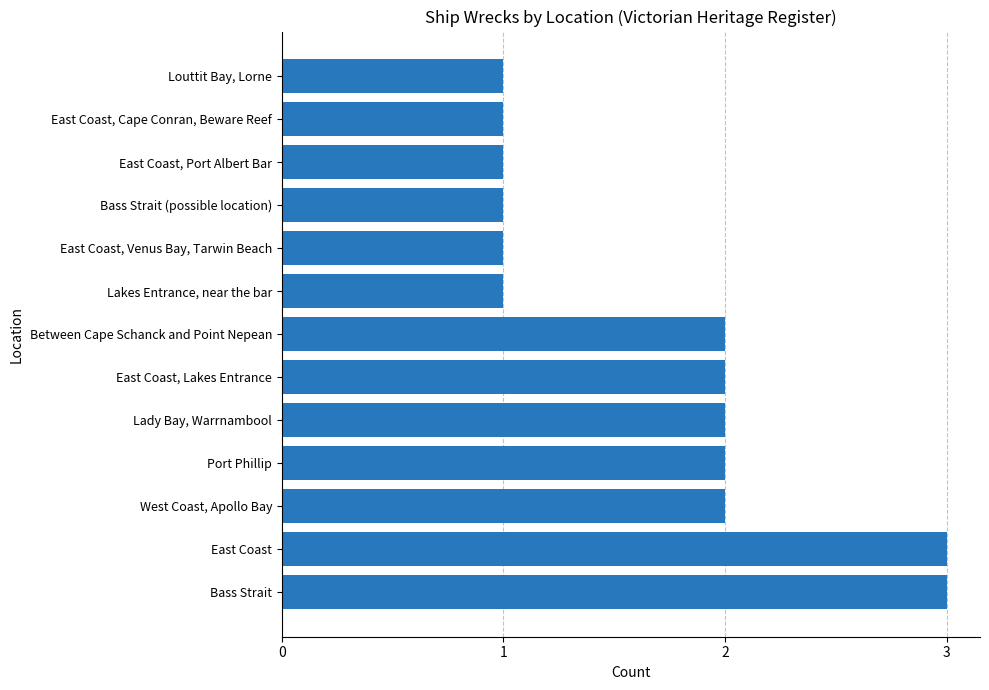

What is the greatest value displayed?

3